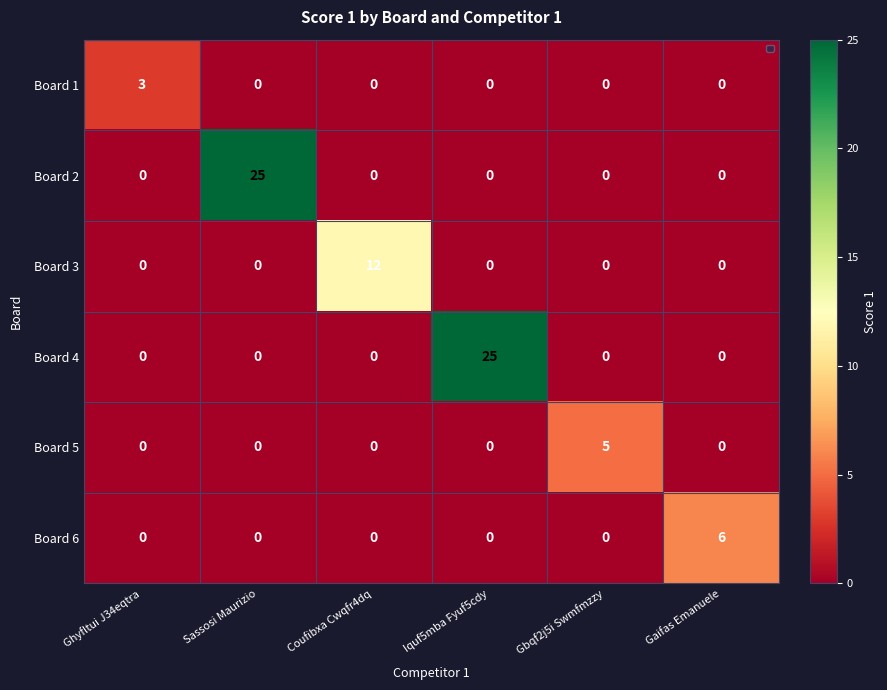

The Board 4 series shows -8 at Gbqf2j5i Swmfmzzy. True or false?

False